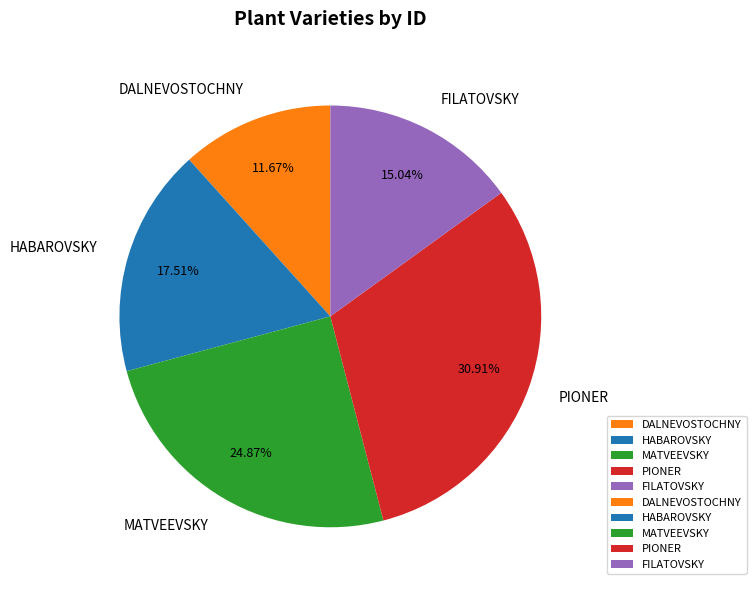

What is the total percentage of MATVEEVSKY and HABAROVSKY?

42.4%